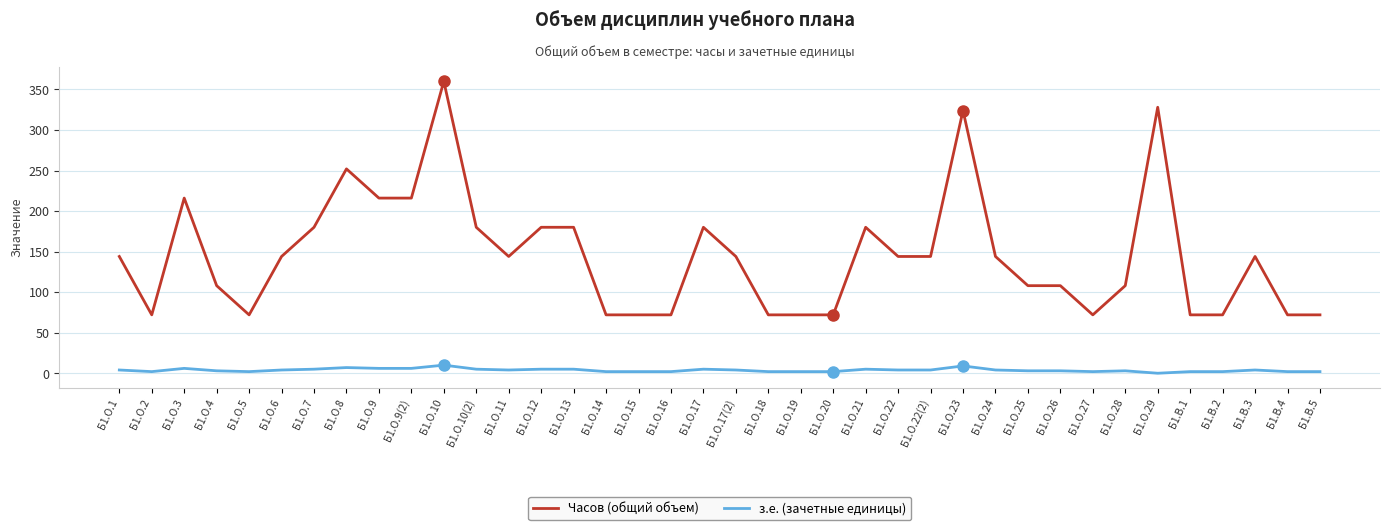

How many з.е. (зачетные единицы) values are between 2 and 5?

31